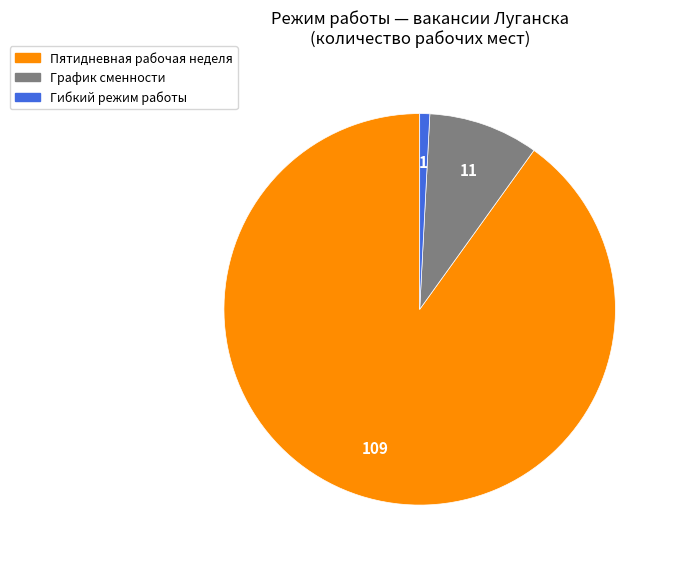

Is there a majority slice in this chart?

Yes